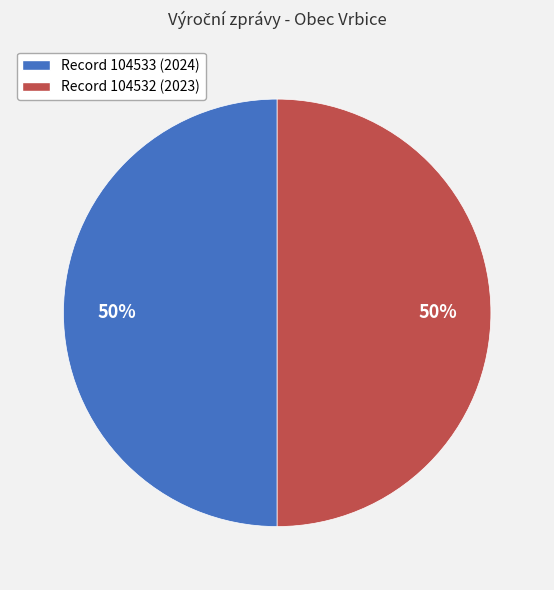

To the nearest percent, what is the average slice percentage?

50%